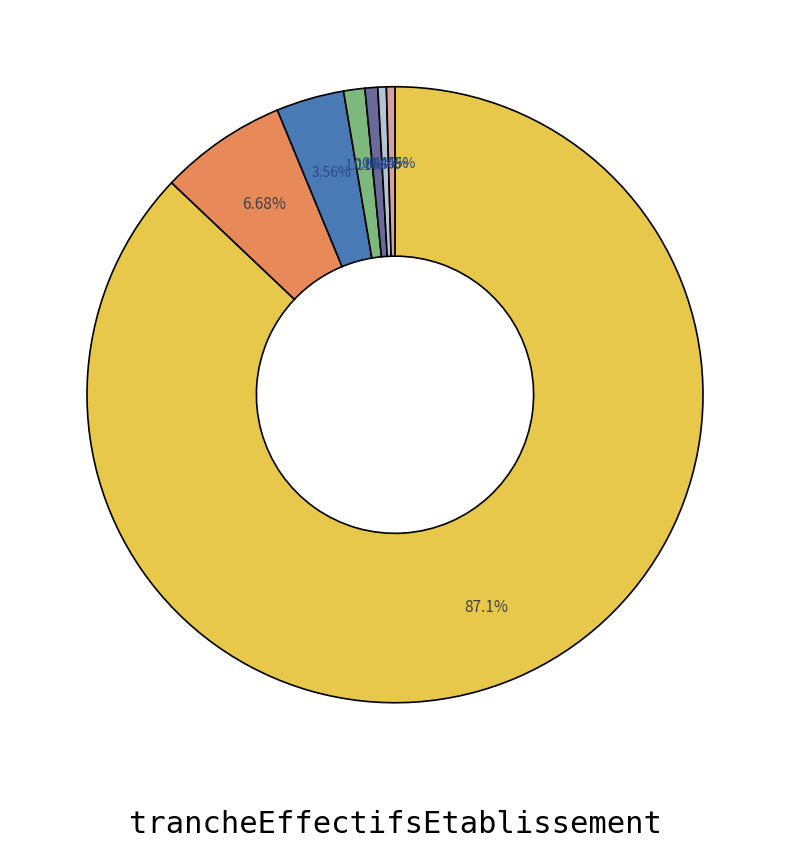

Is there any slice that represents more than half of the pie?

Yes